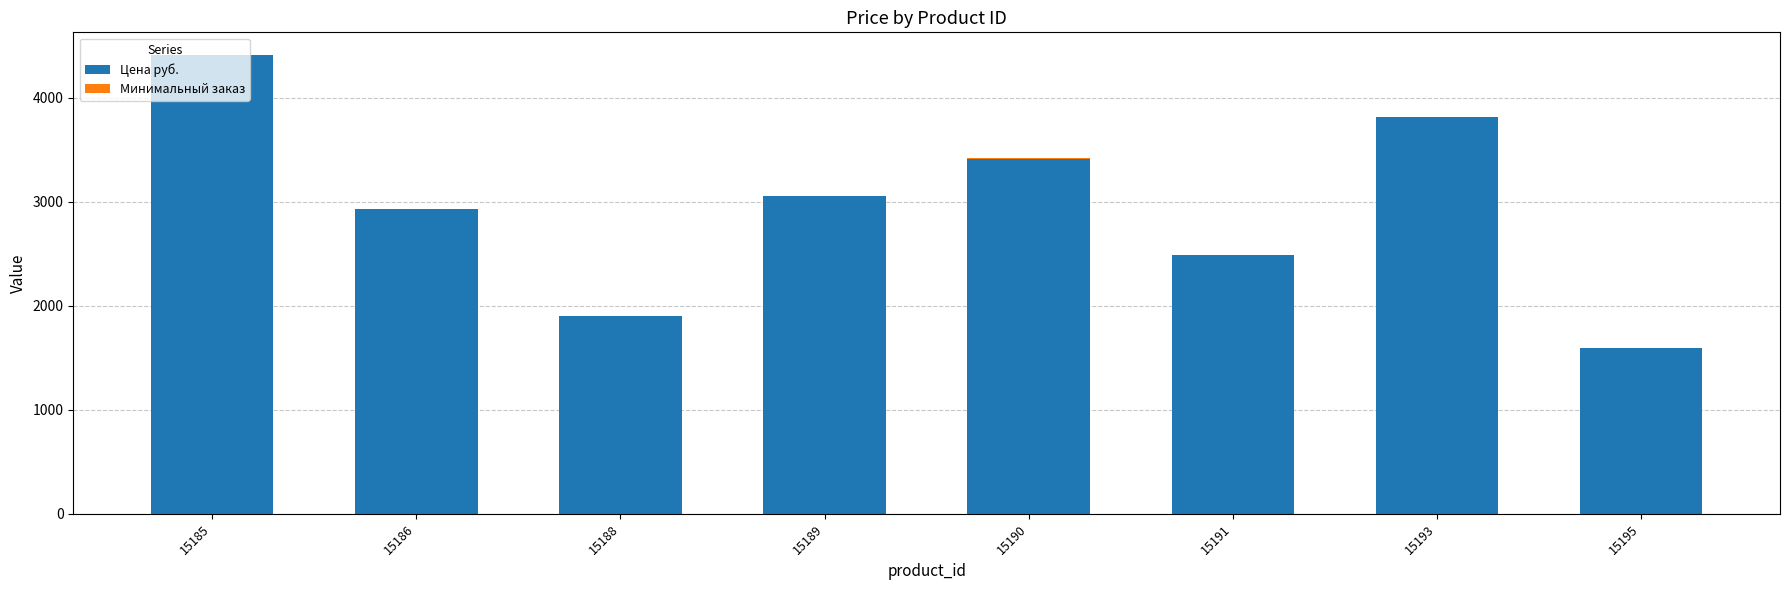

The value of Цена руб. at 15190 is 5088. True or false?

False